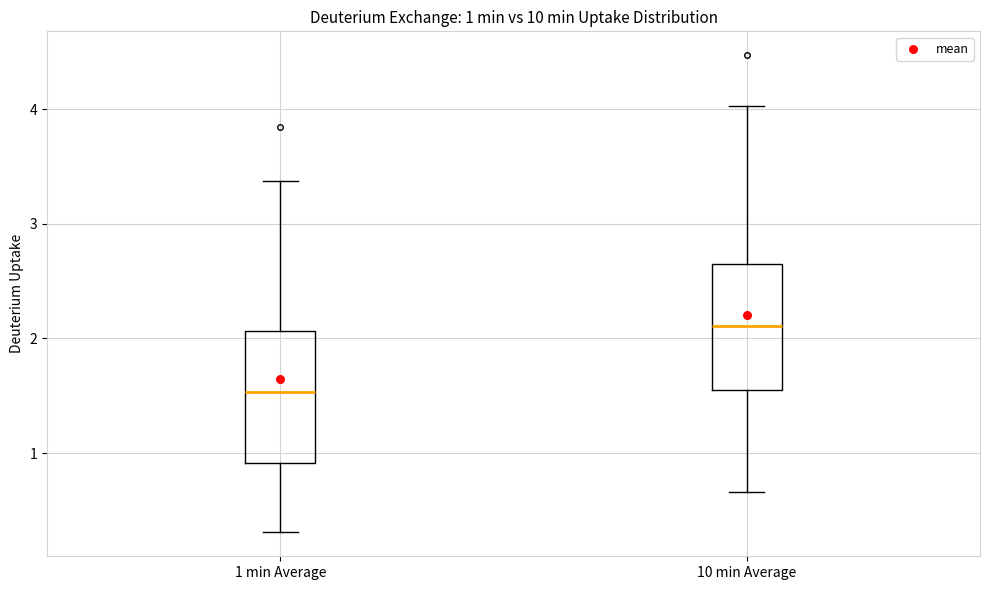

Which box has the lowest median line?

1 min Average